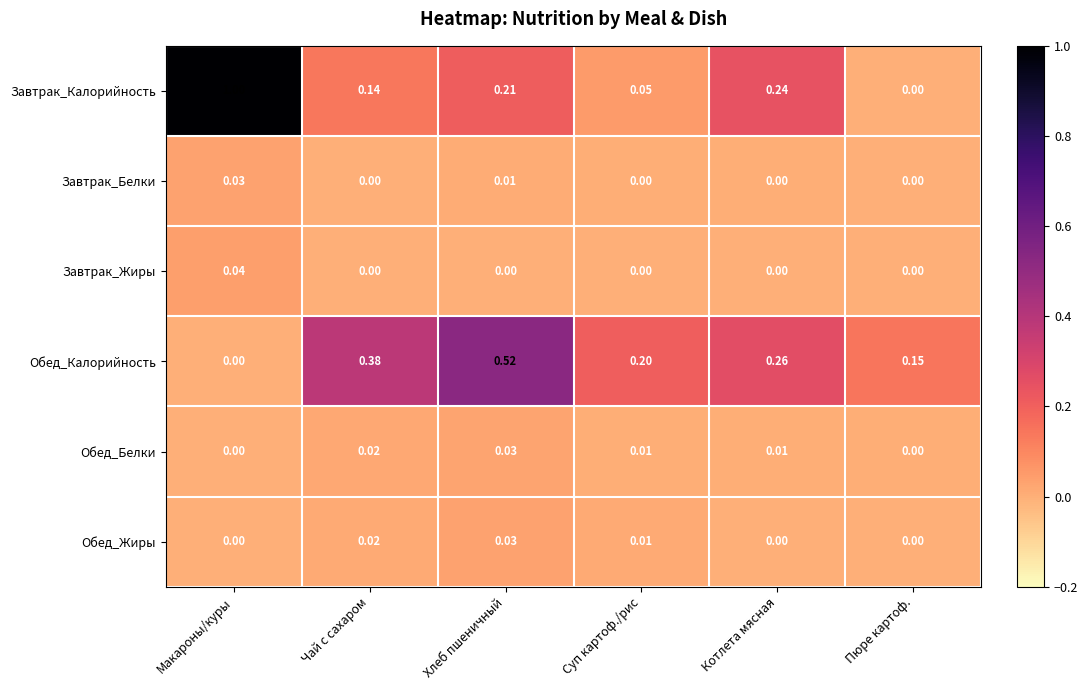

Which series changed the most between Суп картоф./рис and Котлета мясная?

Завтрак_Калорийность